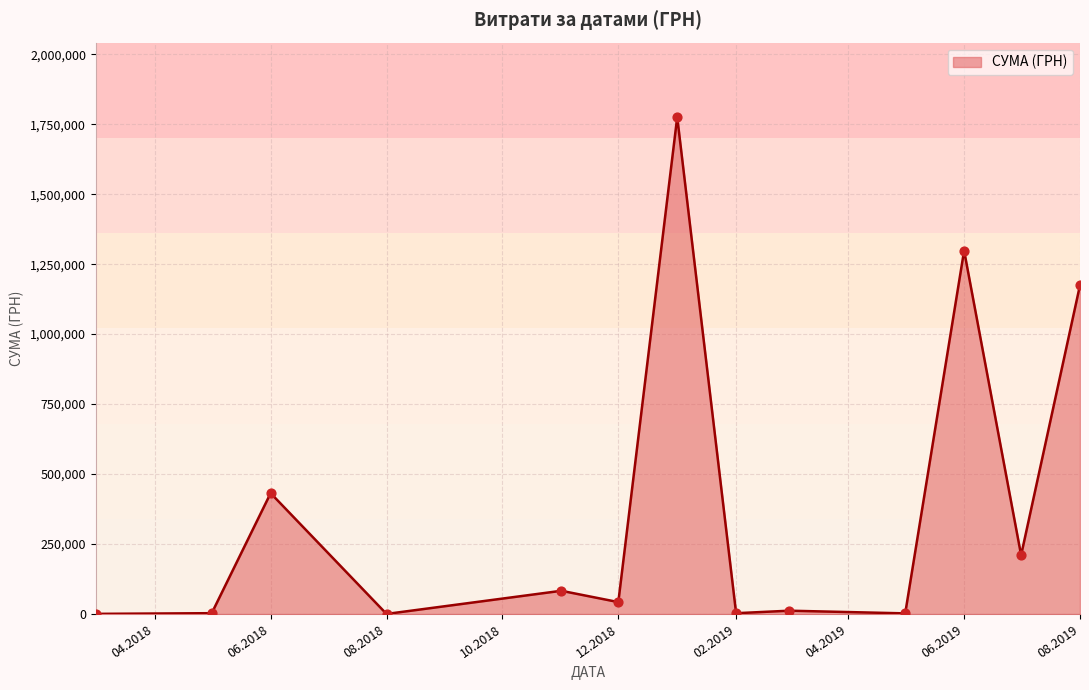

What is the greatest value displayed?

1775151.7